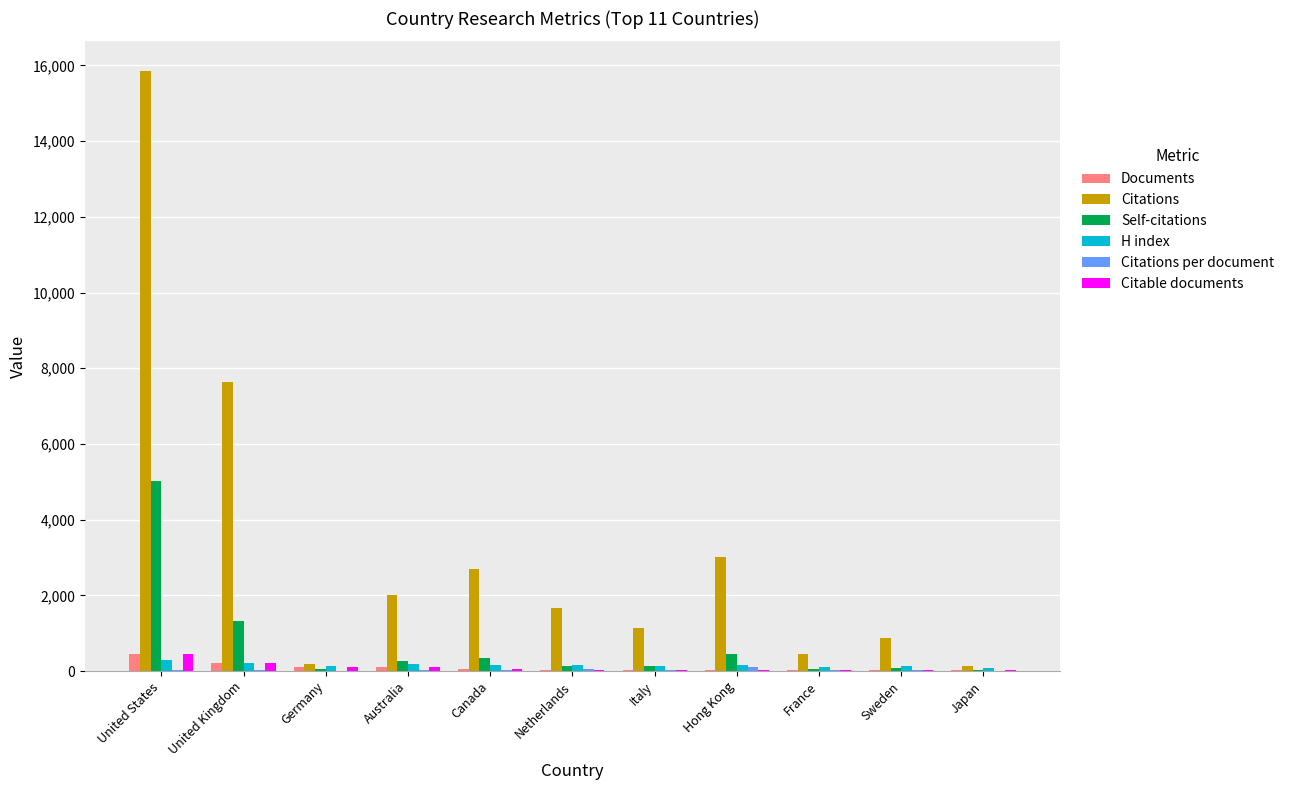

Count the number of data series in this chart.

6